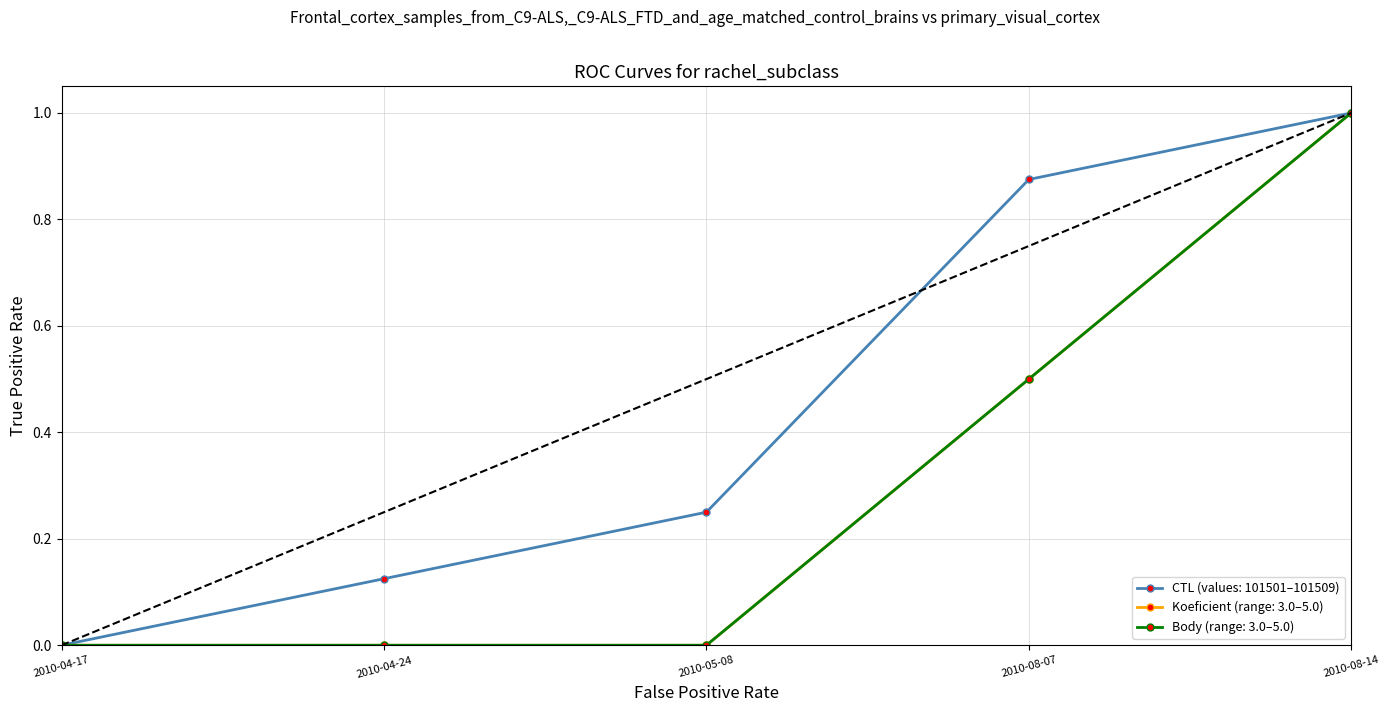

Which series has the widest spread of values?

CTL